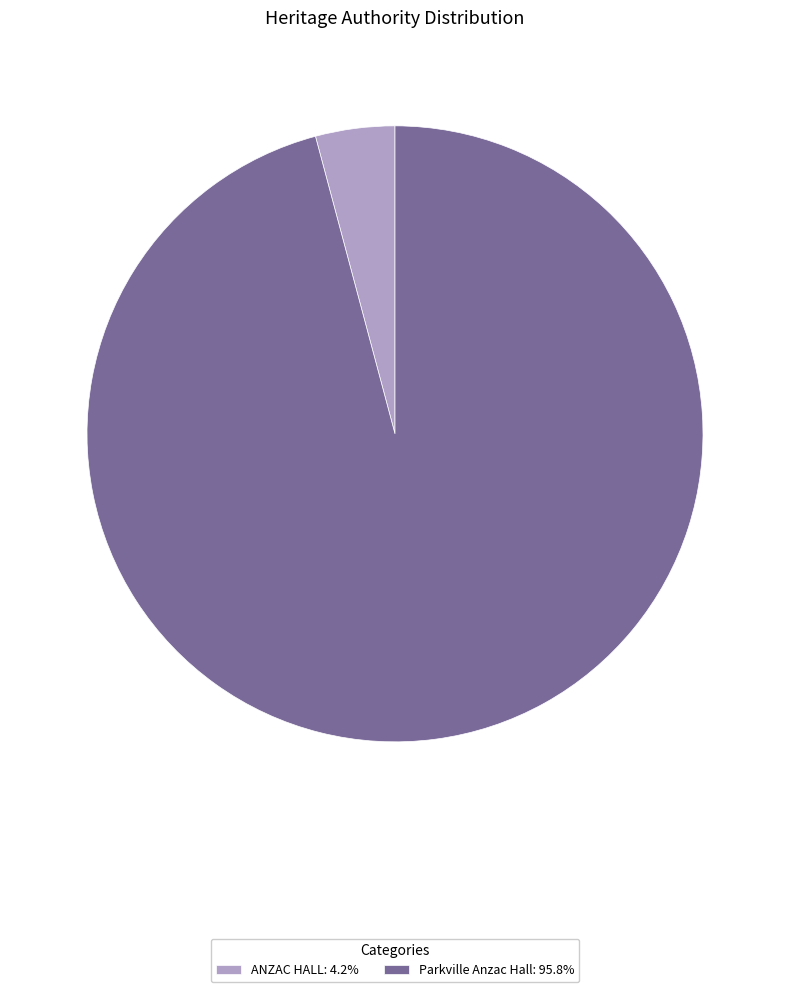

Rank the categories by value from lowest to highest.

ANZAC HALL, Parkville Anzac Hall